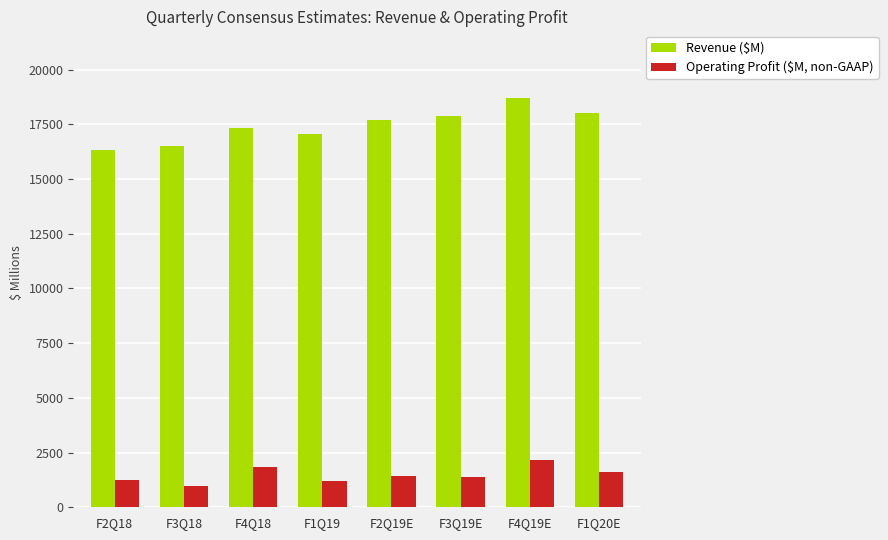

Read the Operating Profit ($M, non-GAAP) value at F4Q19E.

2167.0